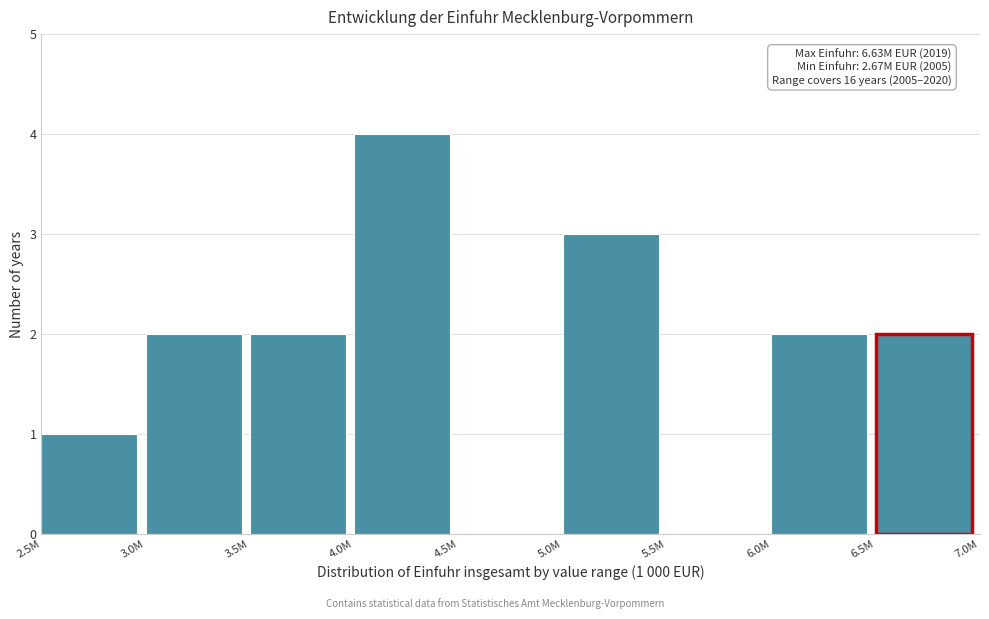

Reading left to right, what are all the values shown in this chart?

2.5M=1	3.0M=2	3.5M=2	4.0M=4	4.5M=0	5.0M=3	5.5M=0	6.0M=2	6.5M=2